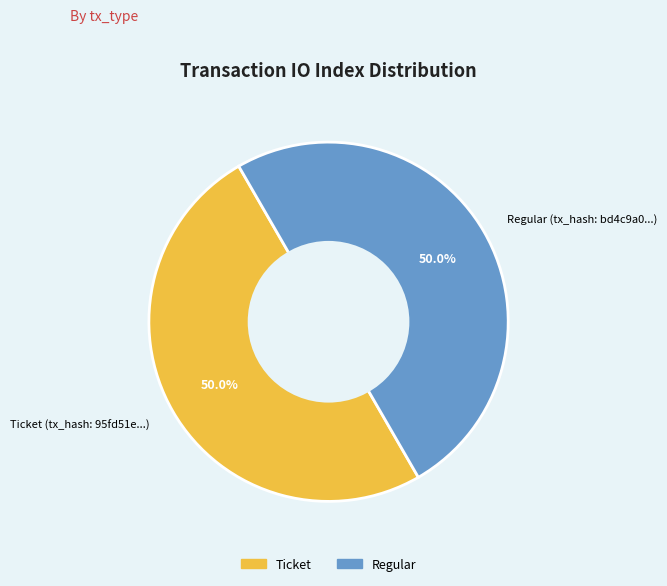

What is the ratio of the value at Ticket (tx_hash: 95fd51e...) to the value at Regular (tx_hash: bd4c9a0...)?

1.0